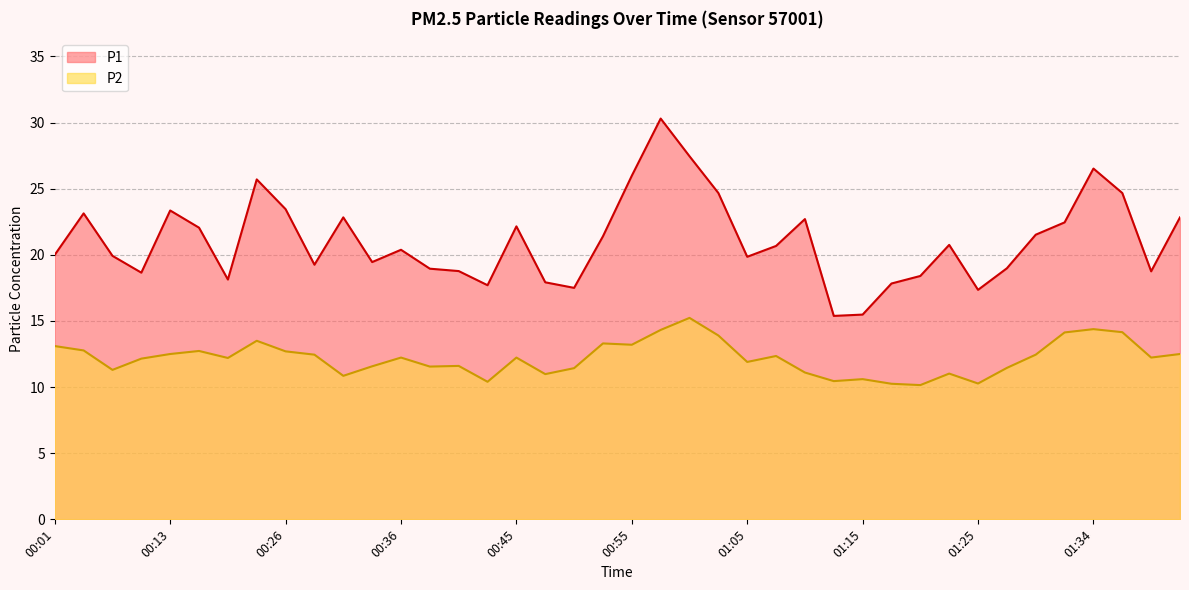

At how many categories does at least one series exceed 25?

5